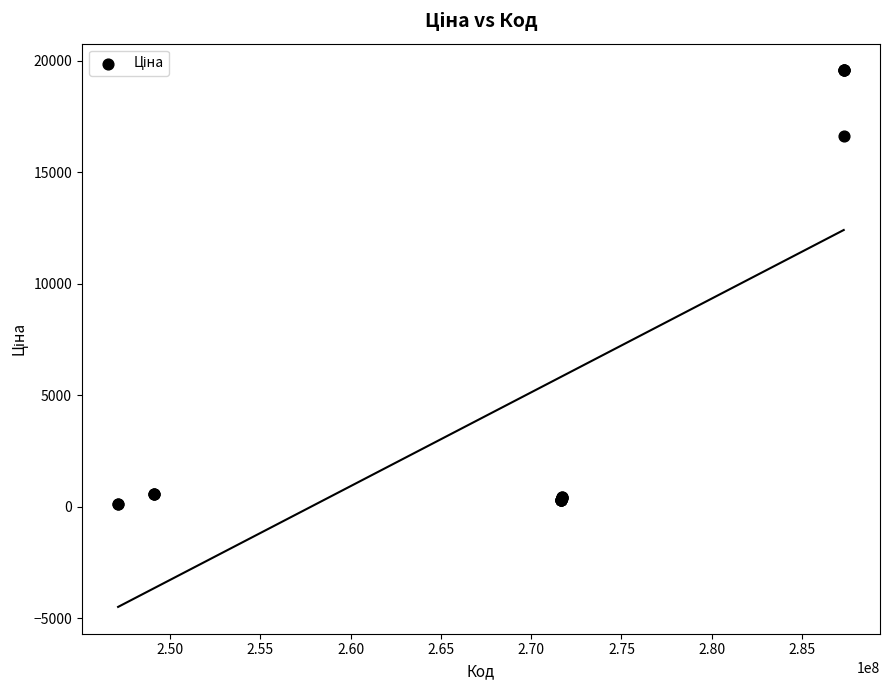

What Y value in the scatter plot is closest to 9838?

16636.8